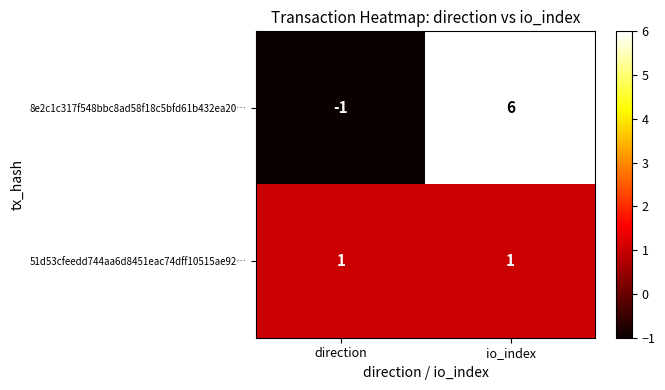

Which series changed the most between direction and io_index?

8e2c1c317f548bbc8ad58f18c5bfd61b432ea20…